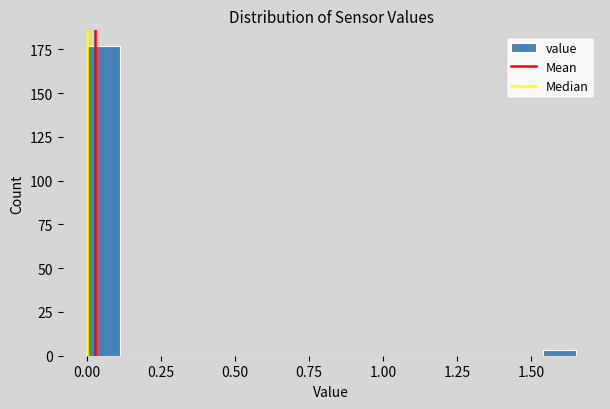

Read against the x-axis, roughly where is the centre of the tallest bar?

0.05